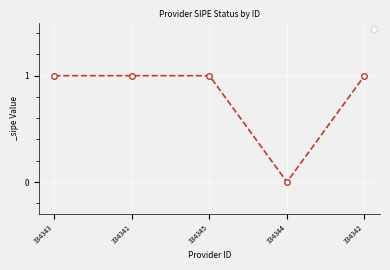

How many lines are shown in the chart?

1